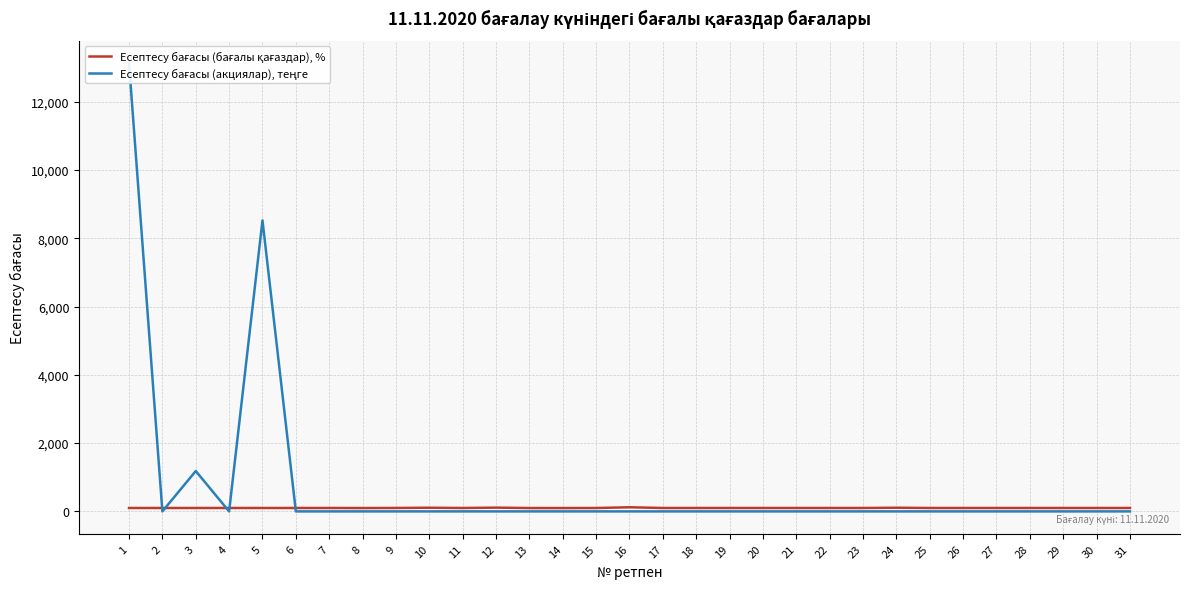

At how many categories does at least one series exceed 5383?

2